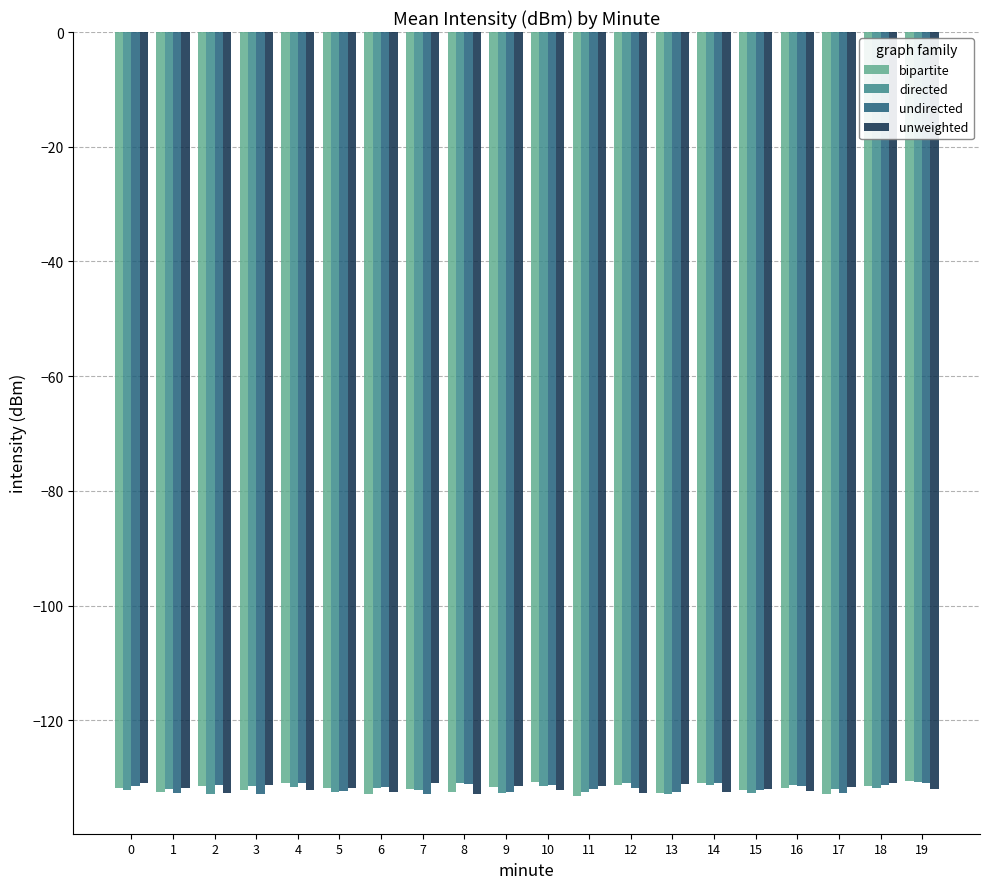

What is the value of the directed bar at the 4th from the left?

-131.4